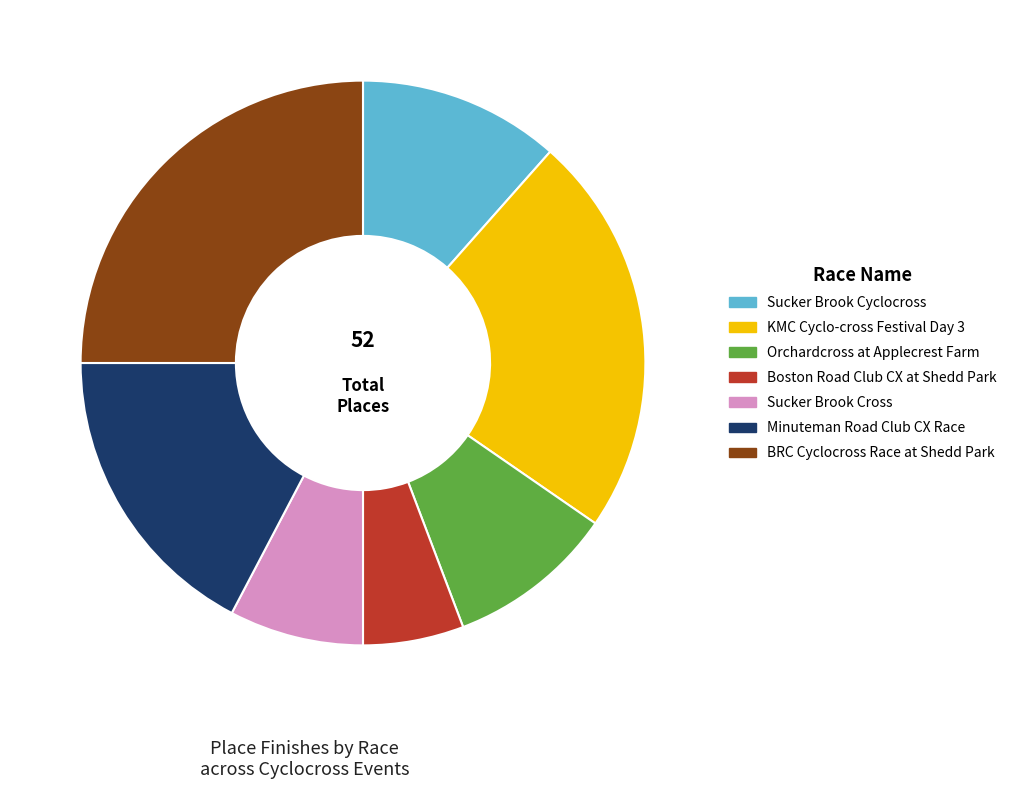

Count the number of slices in the pie.

7